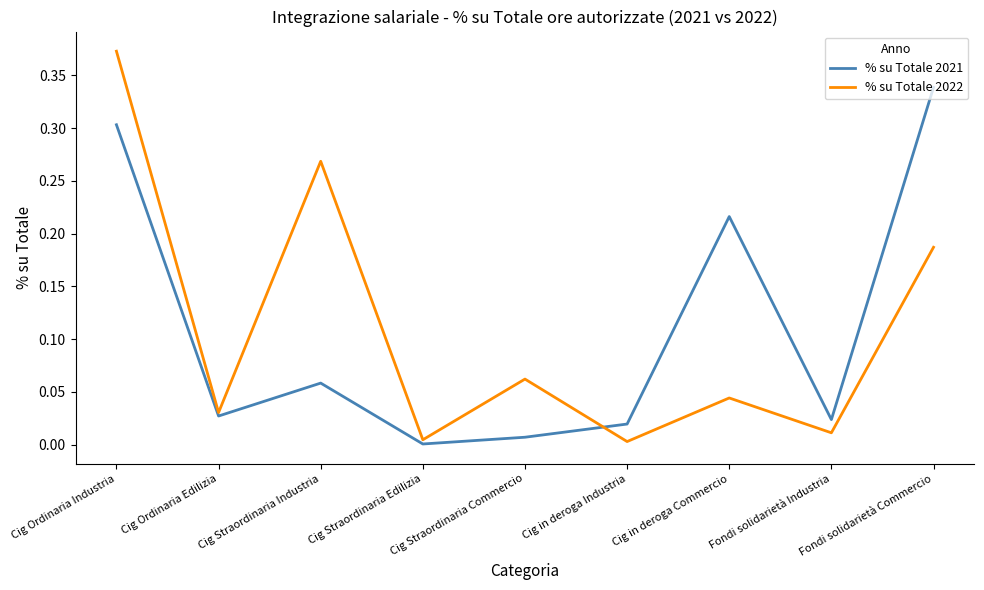

What position from the right is Cig Ordinaria Edilizia?

8